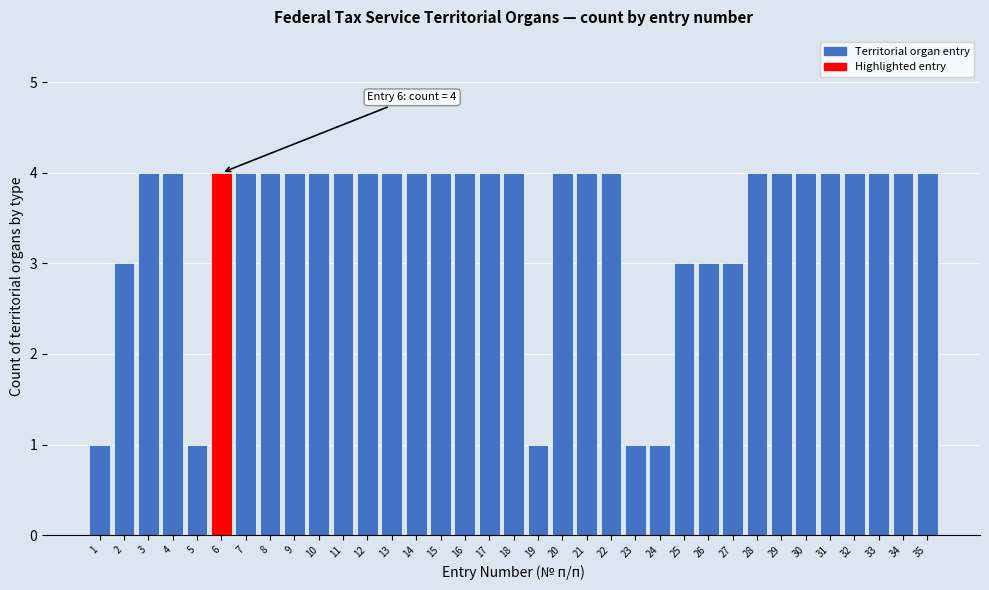

What is the maximum value shown in the chart?

4